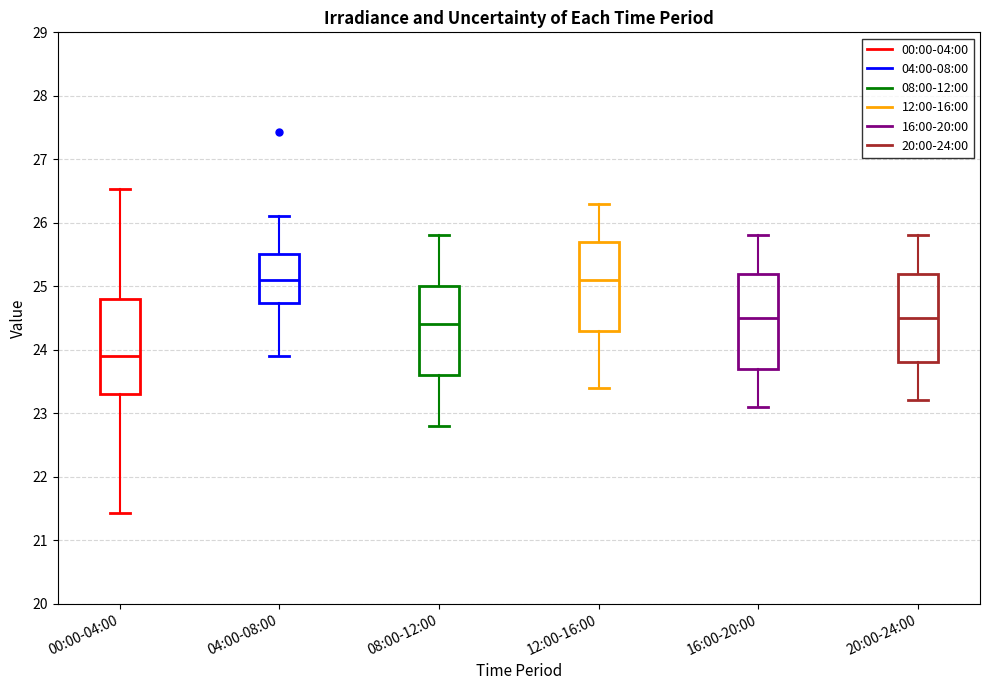

Where is the upper edge of the box for 04:00-08:00 on the y-axis? The values are not printed on the chart, so give them approximately, as read against the axis.

25.5